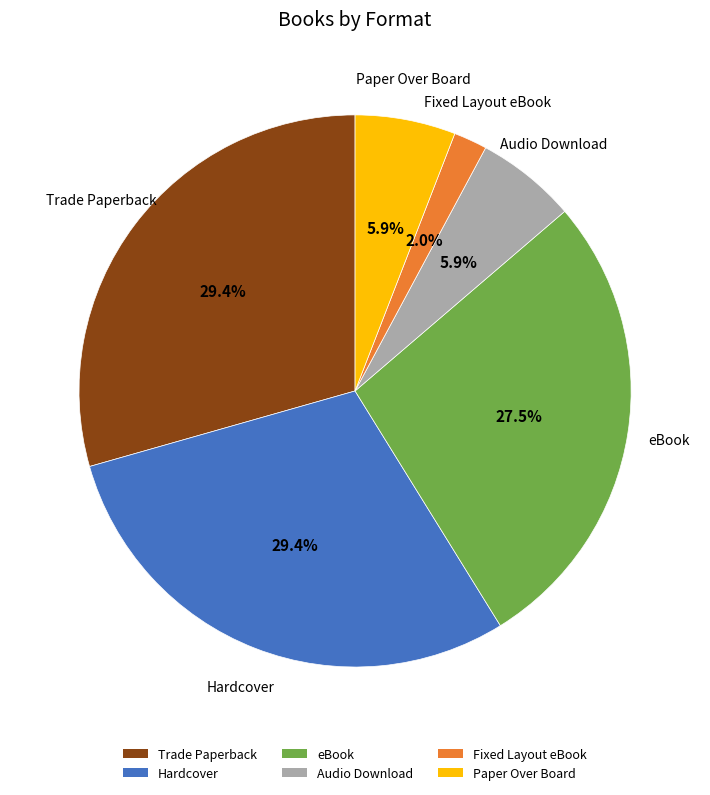

How many slices are in this pie chart?

6